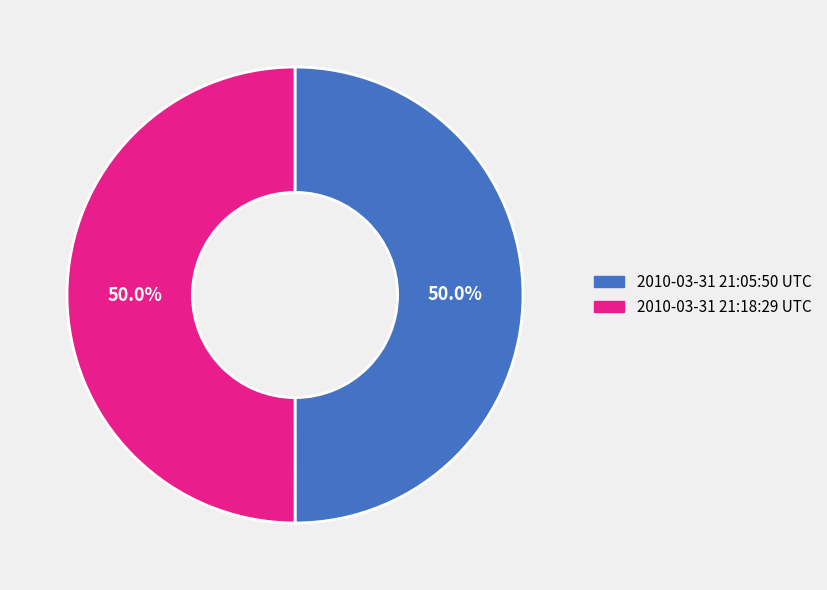

What portion of the pie excludes 2010-03-31 21:05:50 UTC?

50.0%